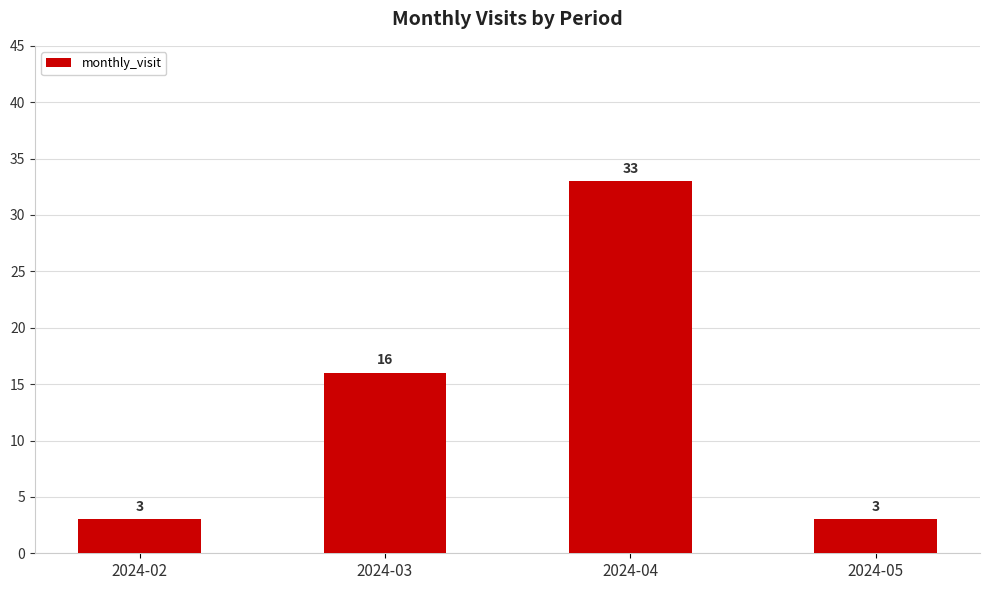

Approximately how many times larger is the value at 2024-03 compared to 2024-04?

0.5